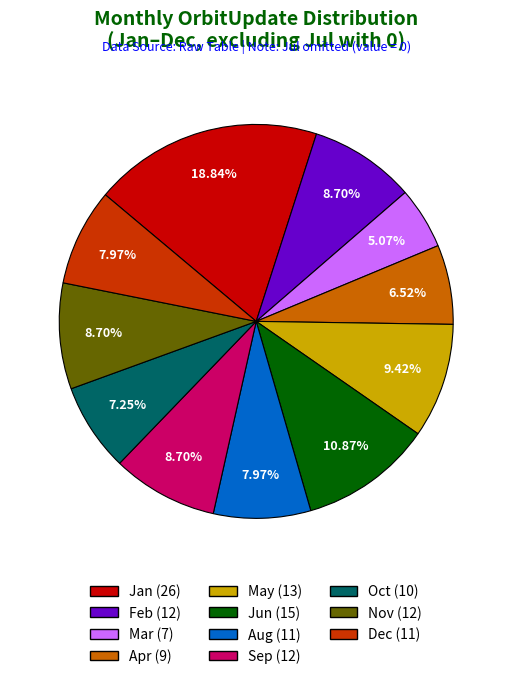

To the nearest percent, what is the combined percentage of May and Aug?

17%